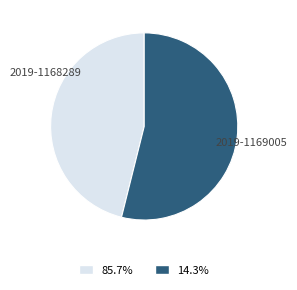

Do 2019-1168289 and 2019-1169005 together represent more than half of the pie?

Yes